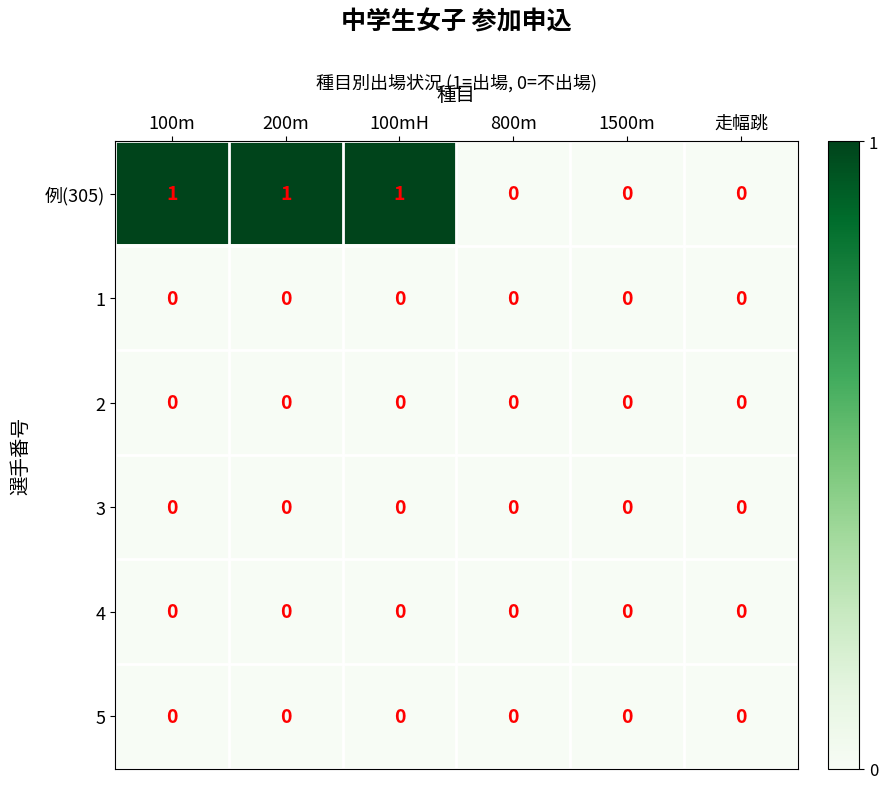

Which series has the widest spread of values?

例(305)